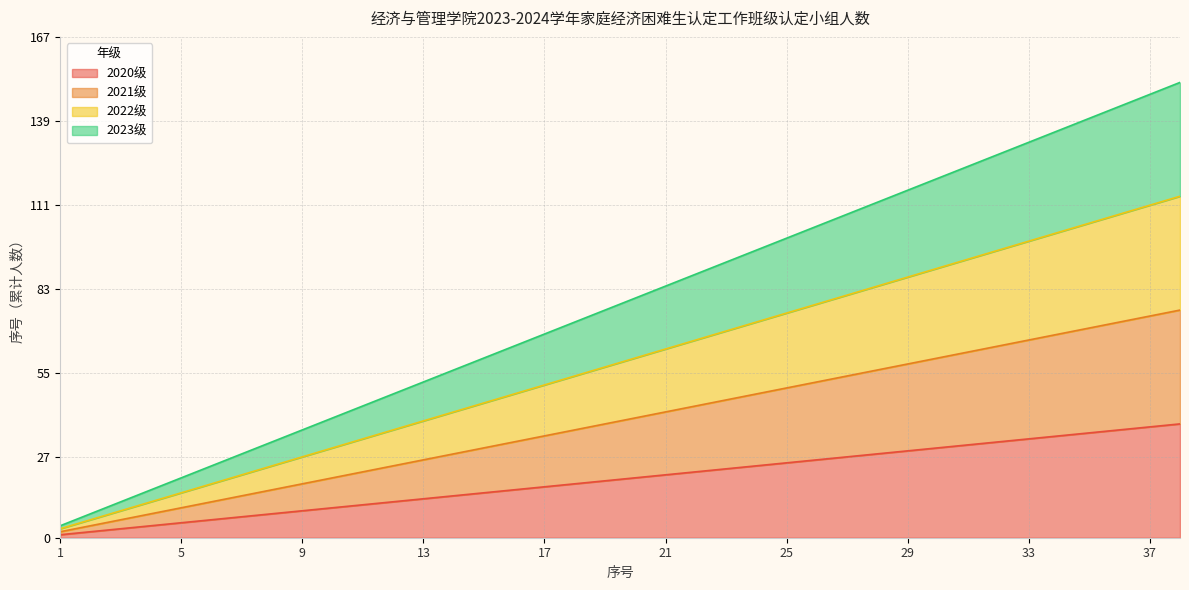

Is the value of 2020级 at 2 greater than the value of 2021级 at 16?

No